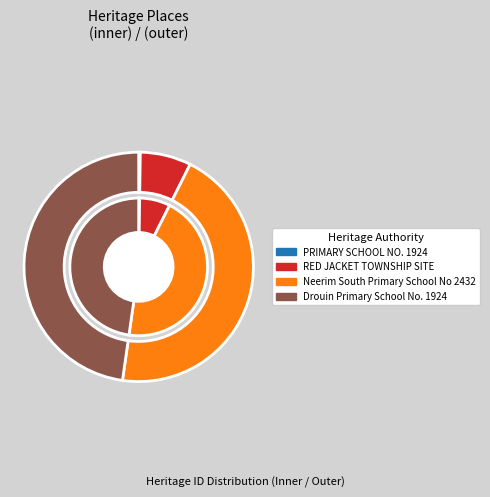

Does Drouin Primary School No. 1924 represent more than half of the total?

No